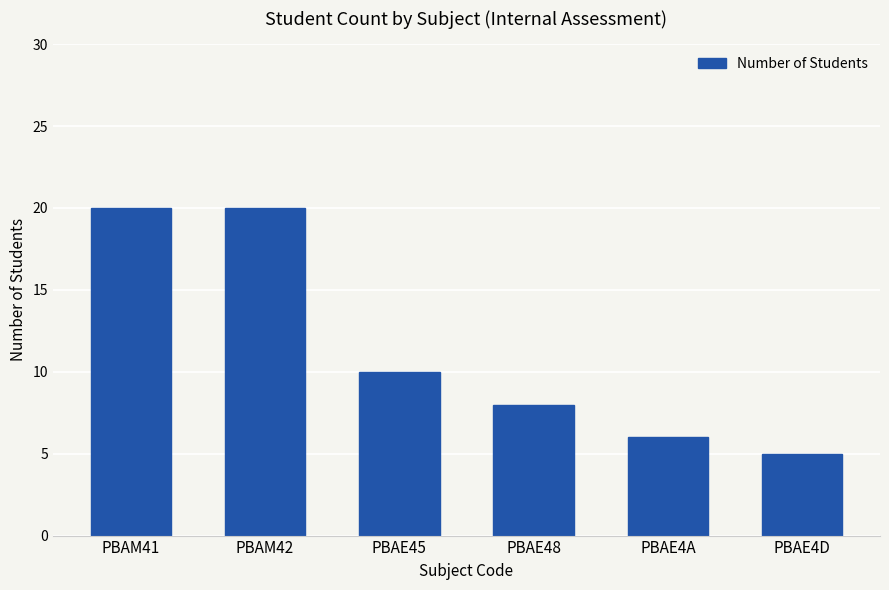

Are the bars grouped side by side (vs. stacked)?

No